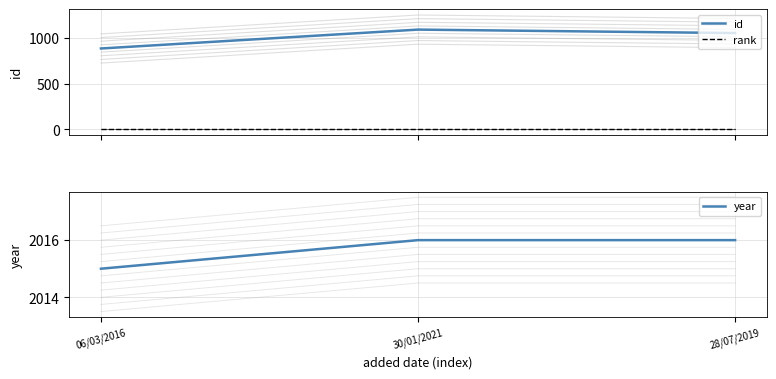

What are all the series names shown in the legend?

id, rank, year